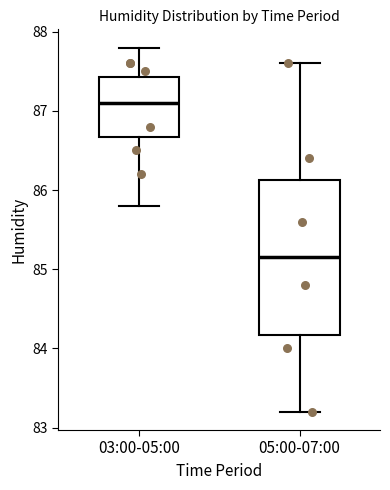

Reading left to right, transcribe this box plot: for each box, give where its median line is, the range the box spans, and where its two whiskers end, as read against the y-axis. The values are not printed on the chart, so give them approximately, as read against the axis.

03:00-05:00: median 87.1, box 86.7 to 87.4, whiskers 85.8 to 87.8
05:00-07:00: median 85.2, box 84.2 to 86.1, whiskers 83.2 to 87.6